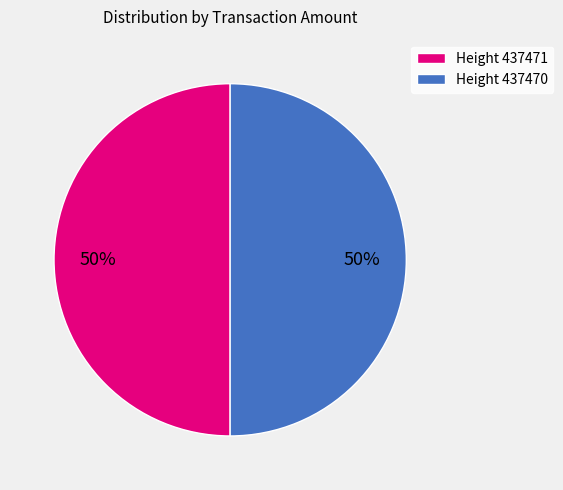

To the nearest percent, what is the combined percentage of Height 437471 and Height 437470?

100%